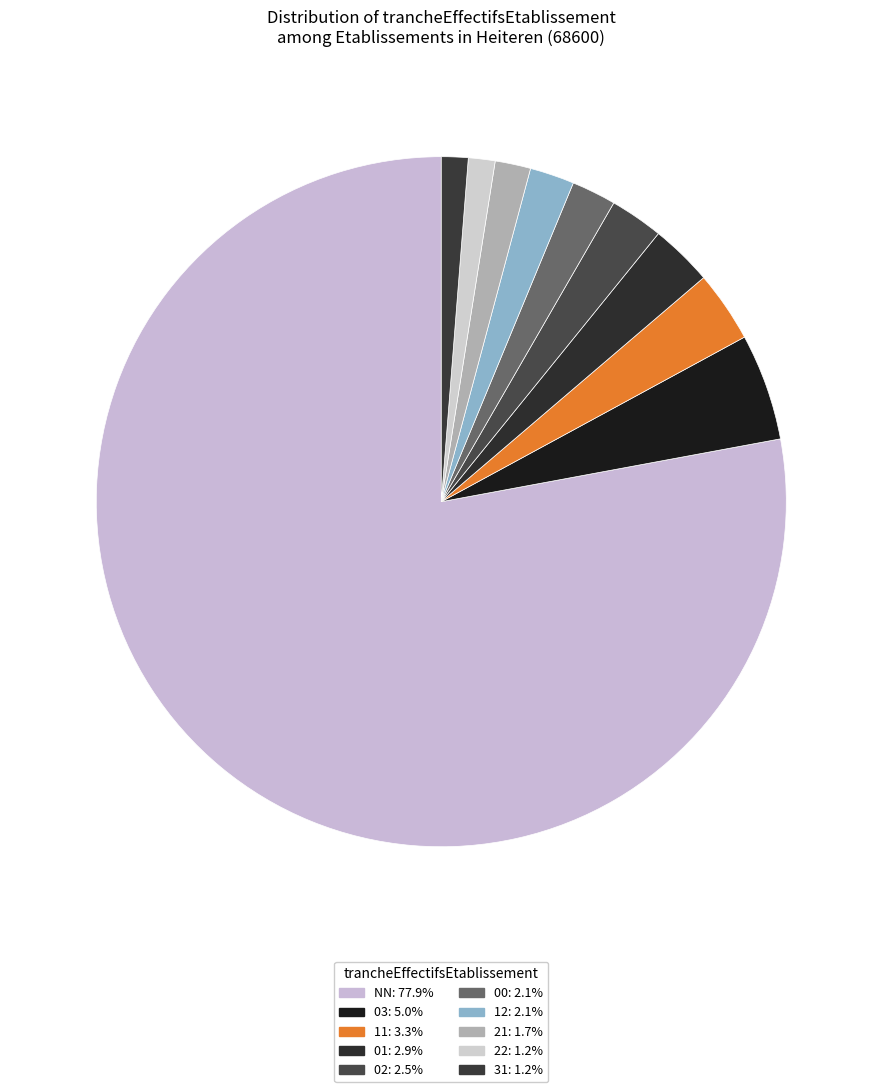

How many slices are in this pie chart?

10